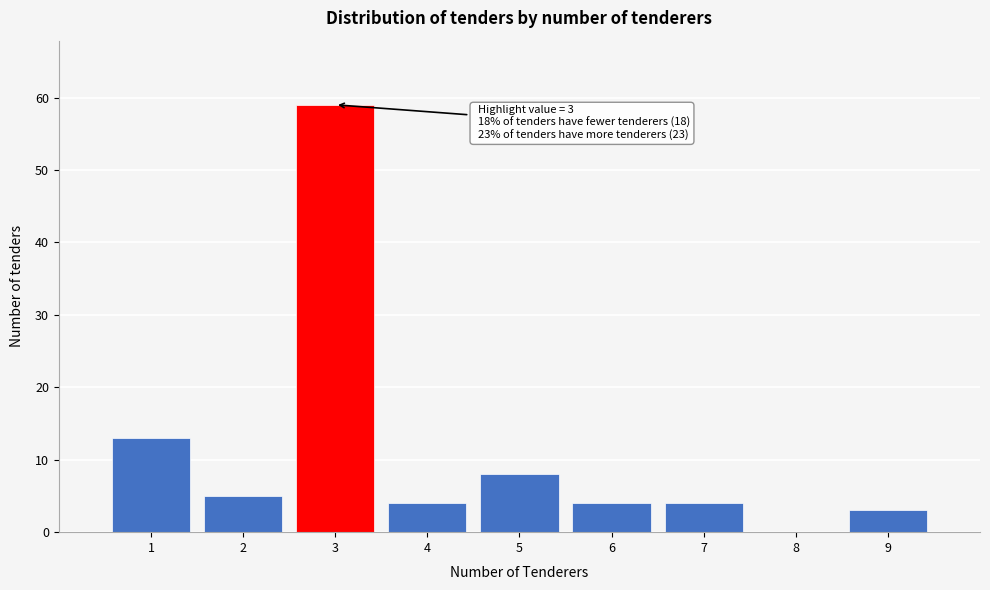

Over which range of the x-axis is the bar tallest?

2.5 to 3.5